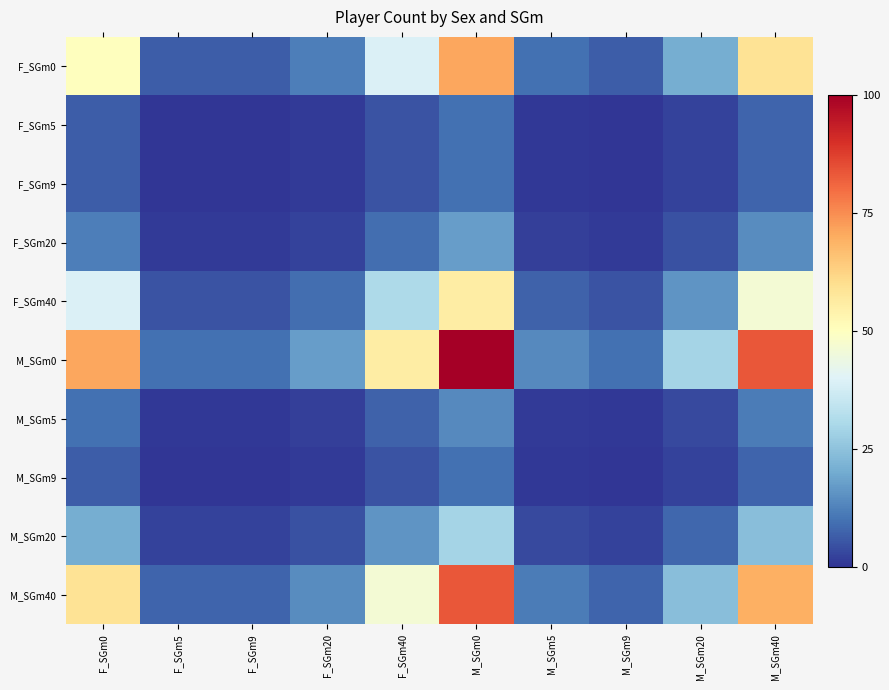

List the series in order of their peak value, lowest first.

F_SGm5, F_SGm9, M_SGm9, M_SGm5, F_SGm20, M_SGm20, F_SGm40, F_SGm0, M_SGm40, M_SGm0